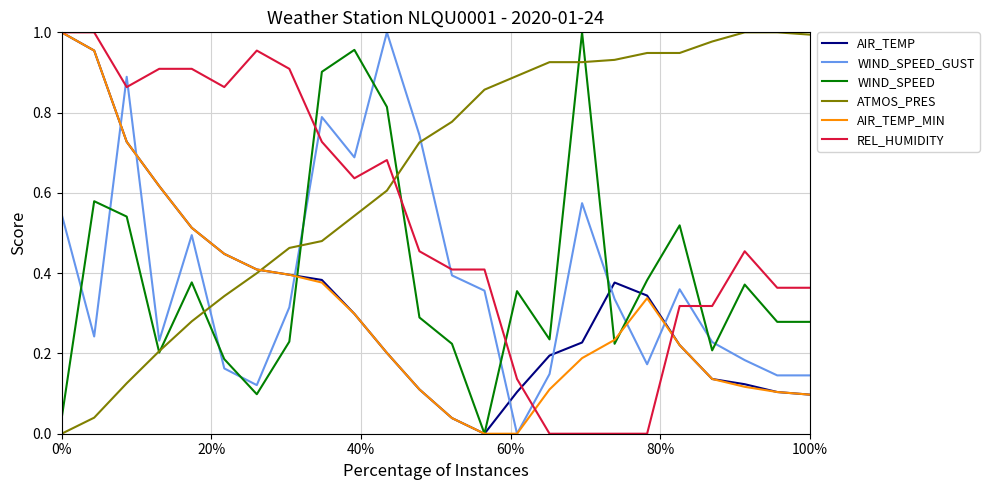

Which series has the largest total across all categories?

ATMOS_PRES